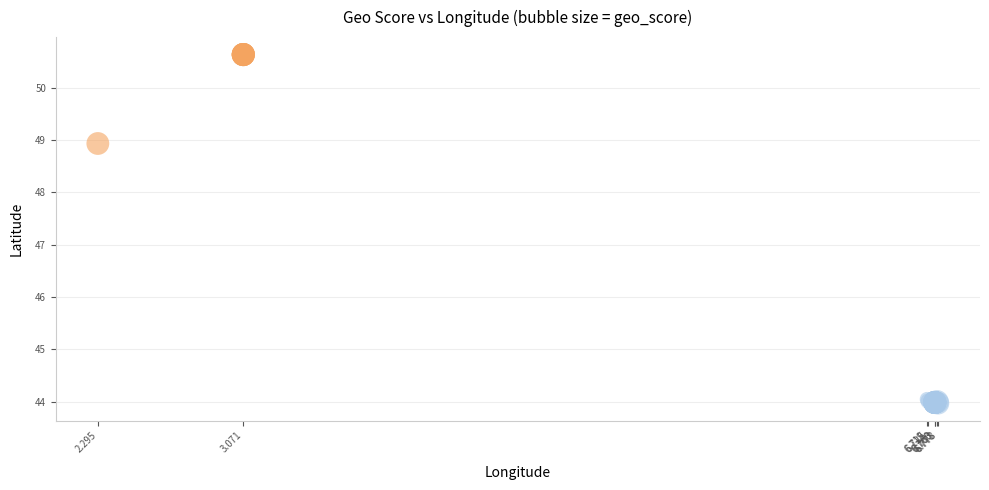

What Y value in the scatter plot is closest to 47?

48.9